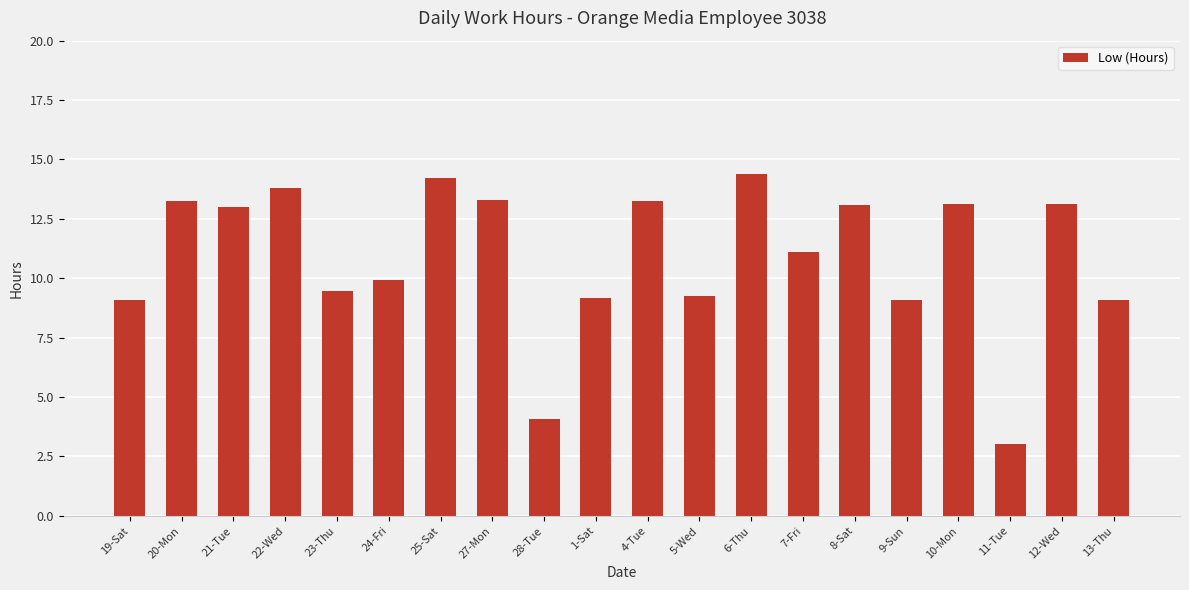

How many categories are shown in the chart?

20